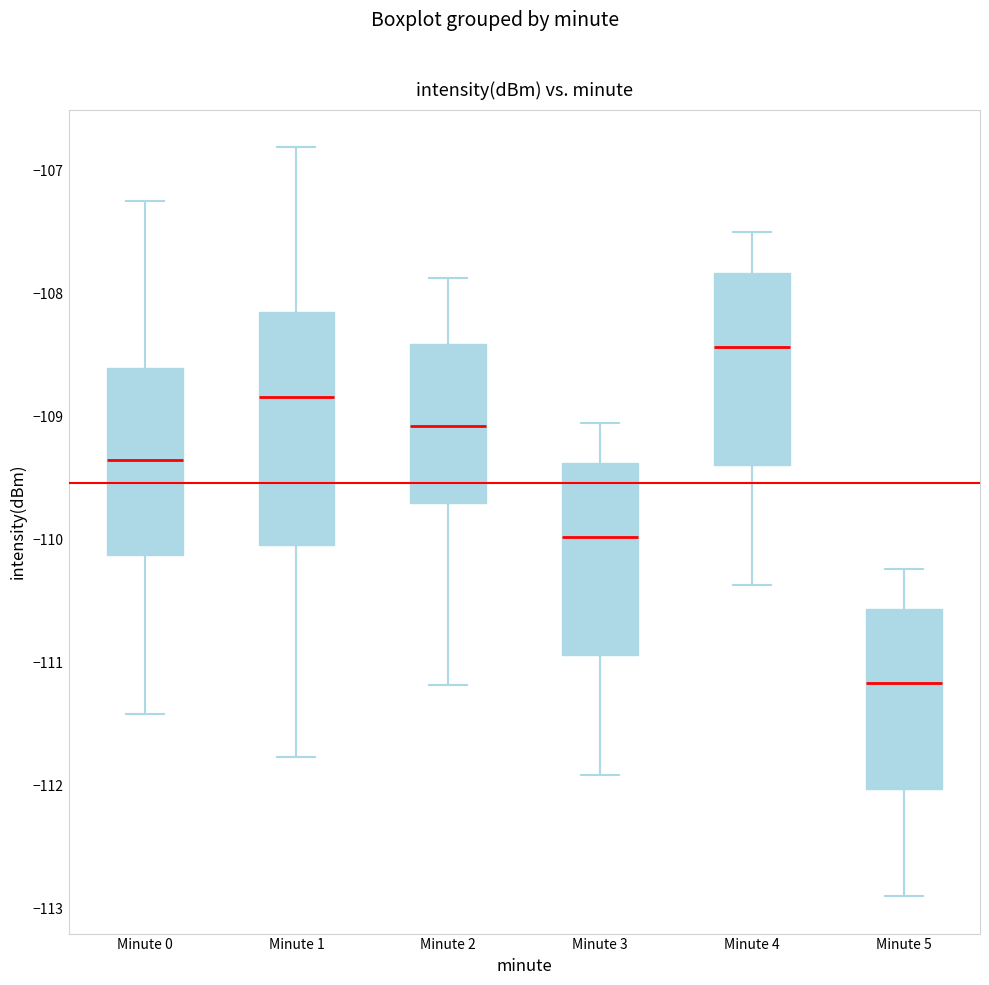

Reading left to right, read every box against the y-axis: the position of its median line, the range the box covers, and the ends of its whiskers. The values are not printed on the chart, so give them approximately, as read against the axis.

Minute 0: median -109.3, box -110.1 to -108.6, whiskers -111.4 to -107.3
Minute 1: median -108.8, box -110.0 to -108.2, whiskers -111.8 to -106.8
Minute 2: median -109.1, box -109.7 to -108.4, whiskers -111.2 to -107.9
Minute 3: median -110.0, box -110.9 to -109.4, whiskers -111.9 to -109.1
Minute 4: median -108.4, box -109.4 to -107.8, whiskers -110.4 to -107.5
Minute 5: median -111.2, box -112.0 to -110.6, whiskers -112.9 to -110.2